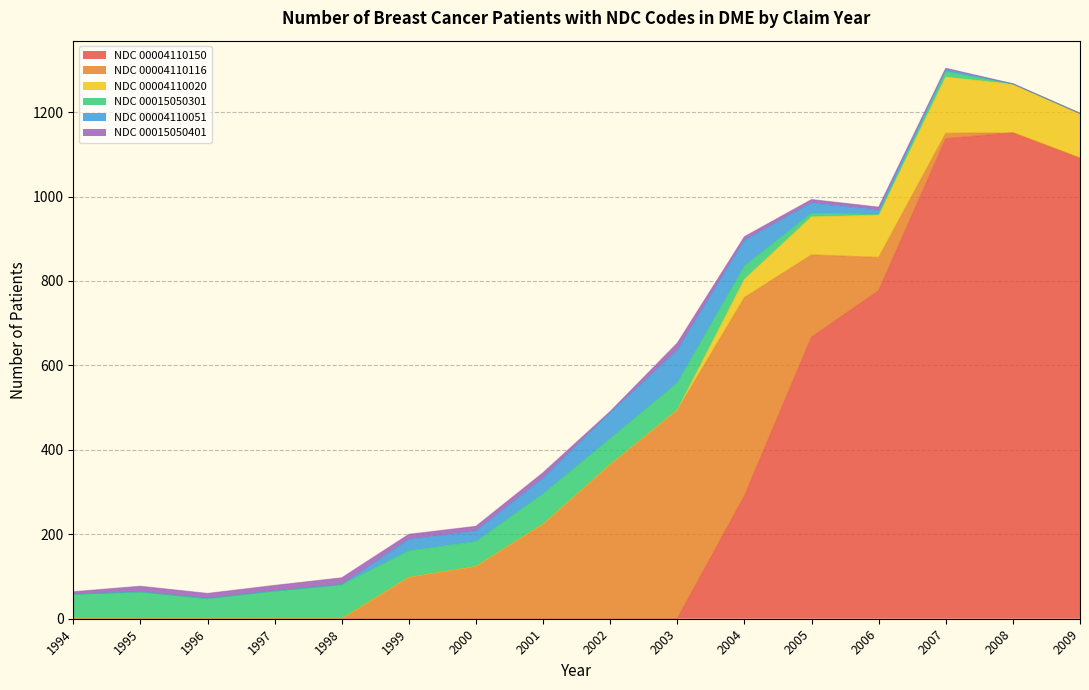

How many lines are shown in the chart?

6